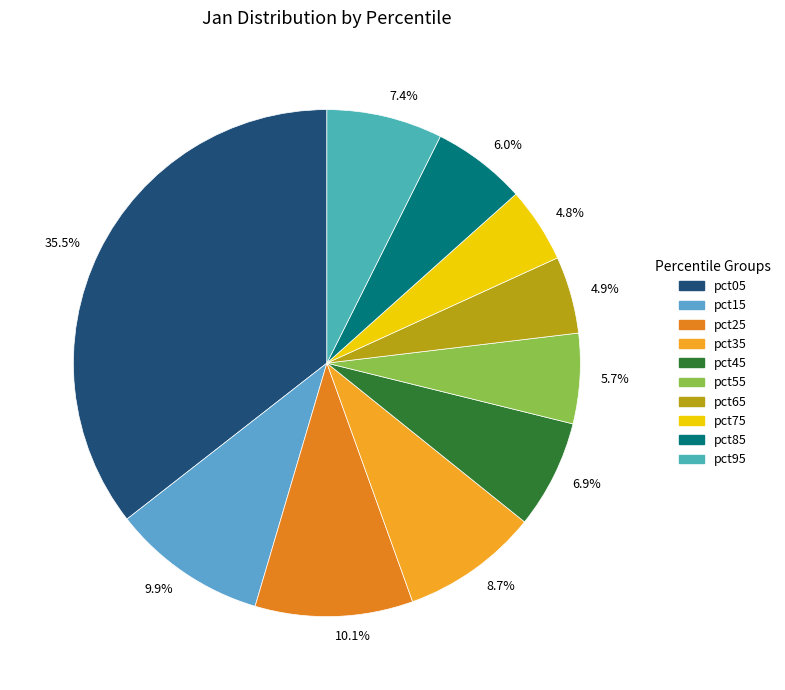

To the nearest percent, what is the difference between the largest and smallest slice percentages?

31%